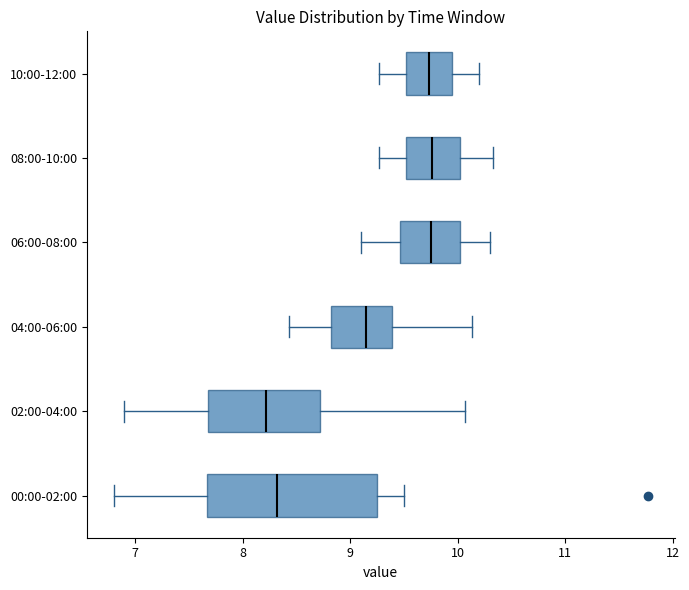

Which box is the widest, from its left edge to its right edge?

00:00-02:00